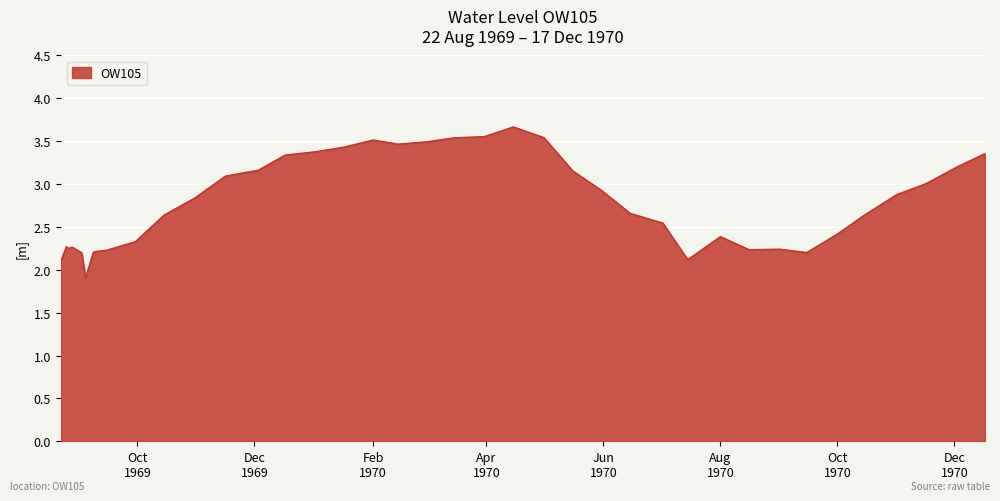

What is the sum of all values?

110.8